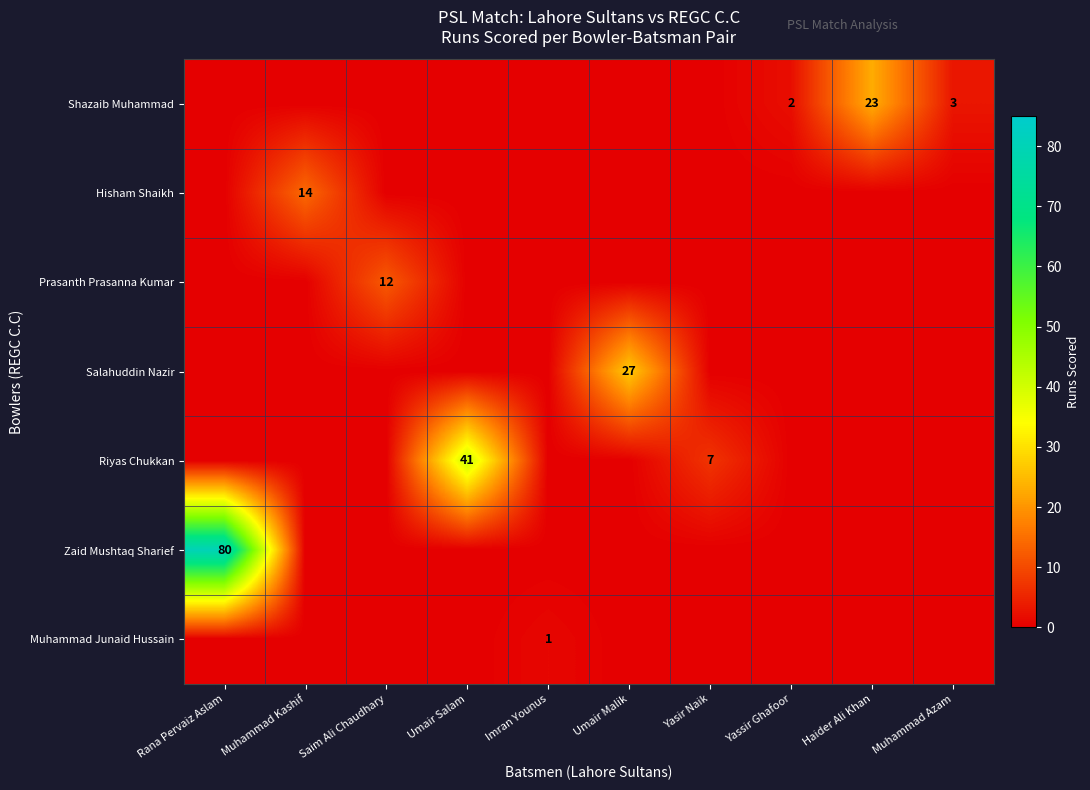

True or false: Riyas Chukkan has a value of 74 at Umair Salam.

False